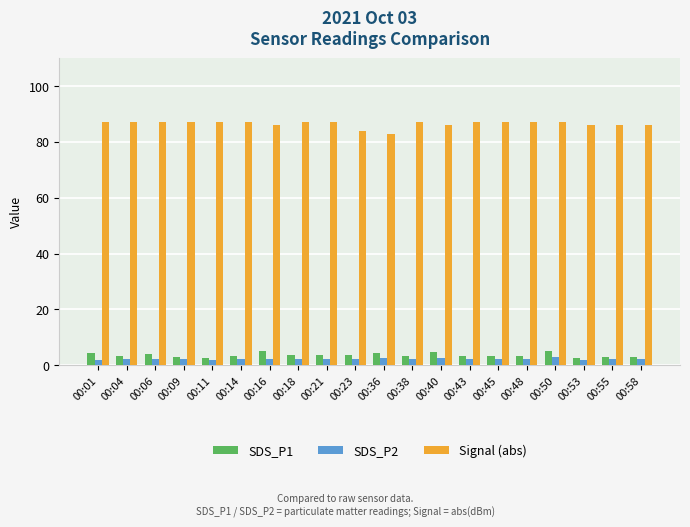

What is the difference between the highest and lowest values at 00:04?

84.8